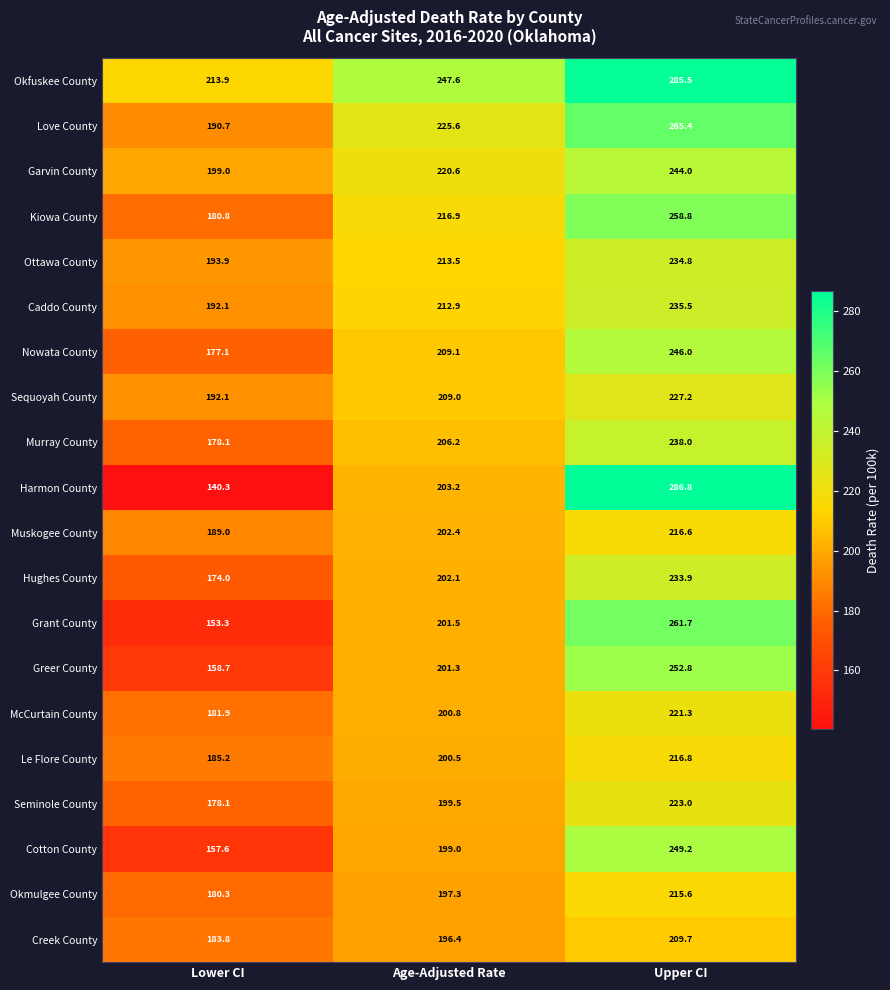

At which category is the sum across all series the highest?

Upper CI